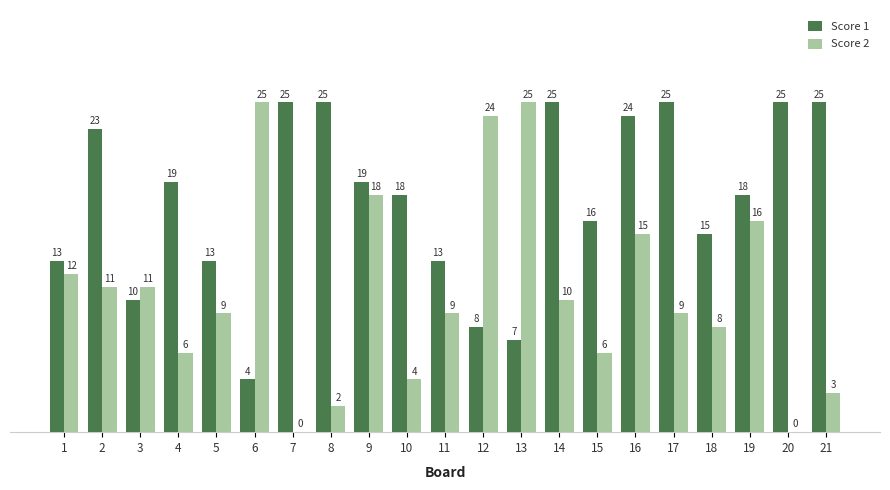

Reading left to right, what are all the values shown in this chart?

Score 1: 1=13	2=23	3=10	4=19	5=13	6=4	7=25	8=25	9=19	10=18	11=13	12=8	13=7	14=25	15=16	16=24	17=25	18=15	19=18	20=25	21=25
Score 2: 1=12	2=11	3=11	4=6	5=9	6=25	7=0	8=2	9=18	10=4	11=9	12=24	13=25	14=10	15=6	16=15	17=9	18=8	19=16	20=0	21=3